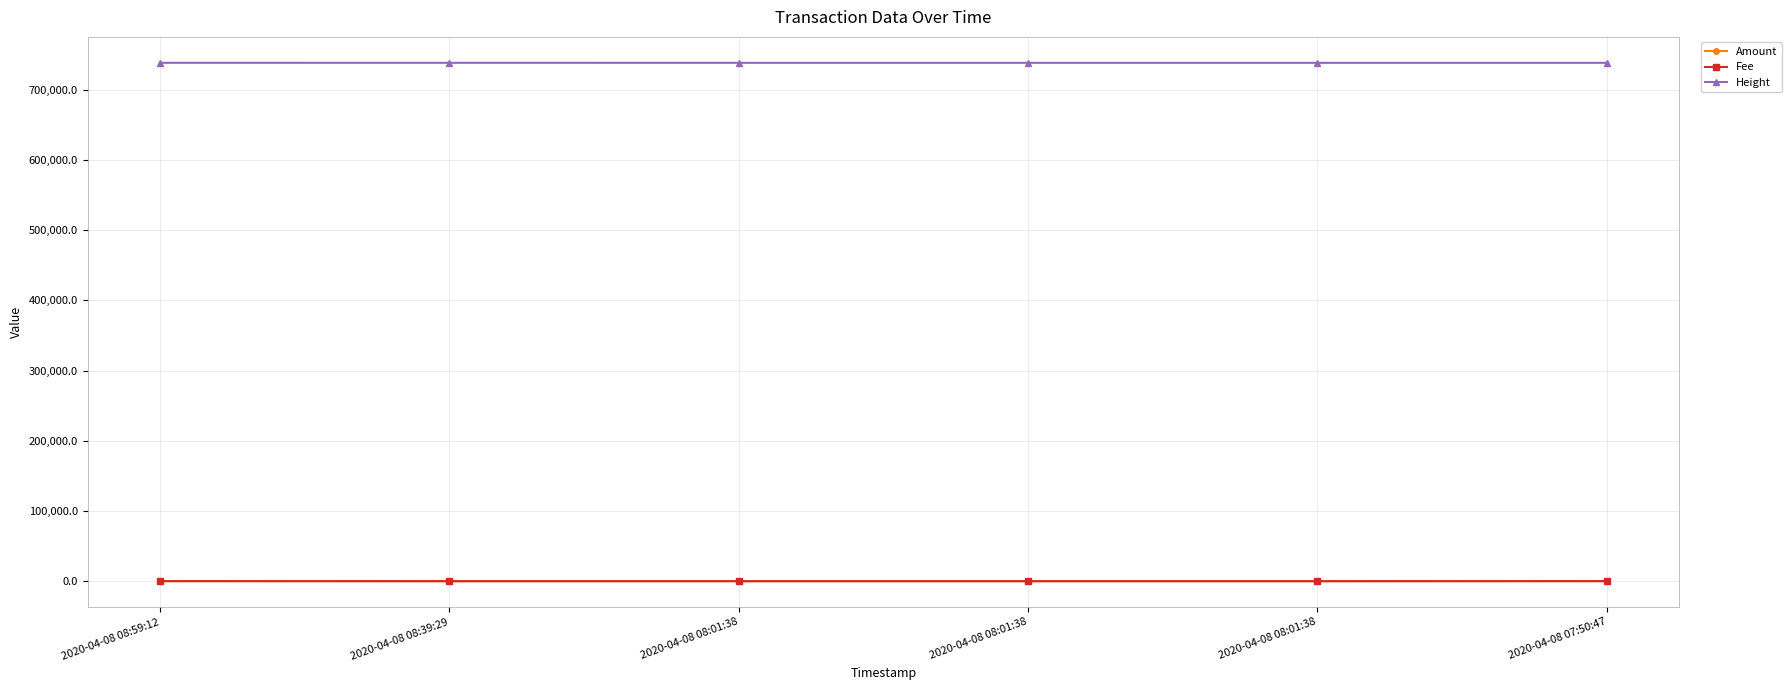

True or false: Amount has more than 2 points higher than both neighbors.

False